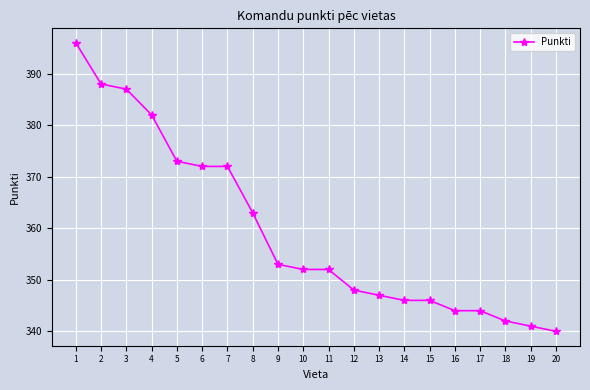

Count the number of data series in this chart.

1